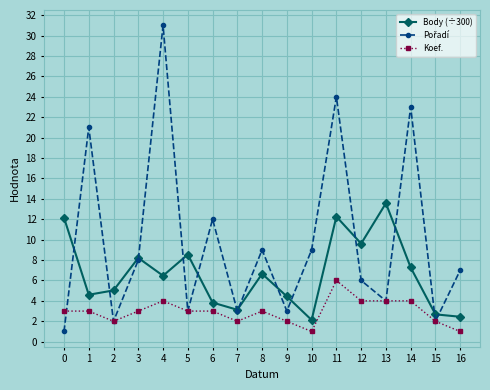

True or false: Koef. has more than 1 interior local peaks.

True